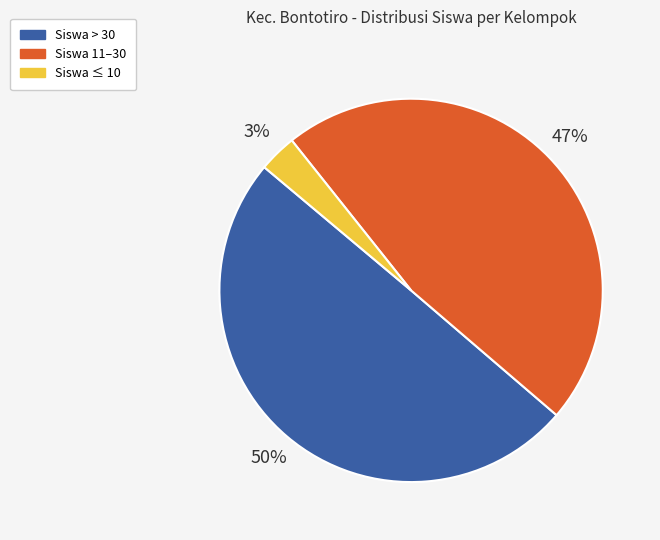

Is there any slice that represents more than half of the pie?

No